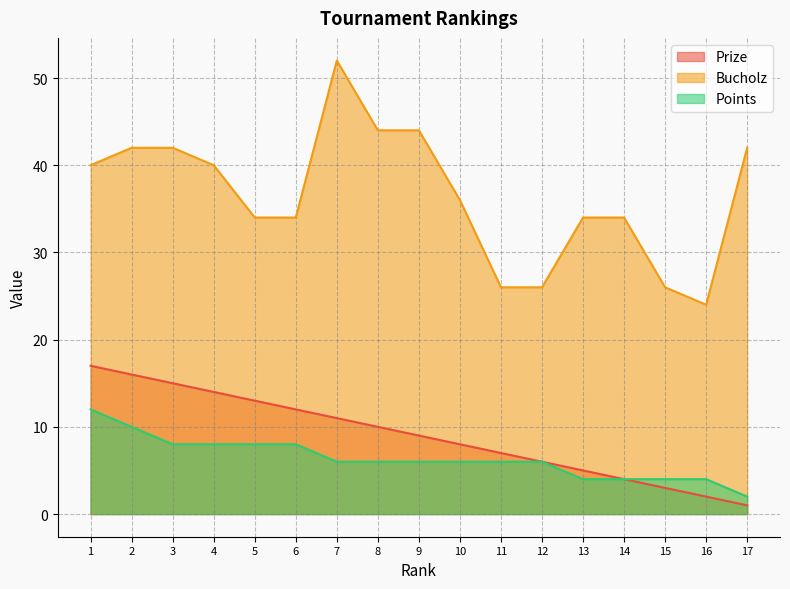

At which label does Prize first exceed 9?

1